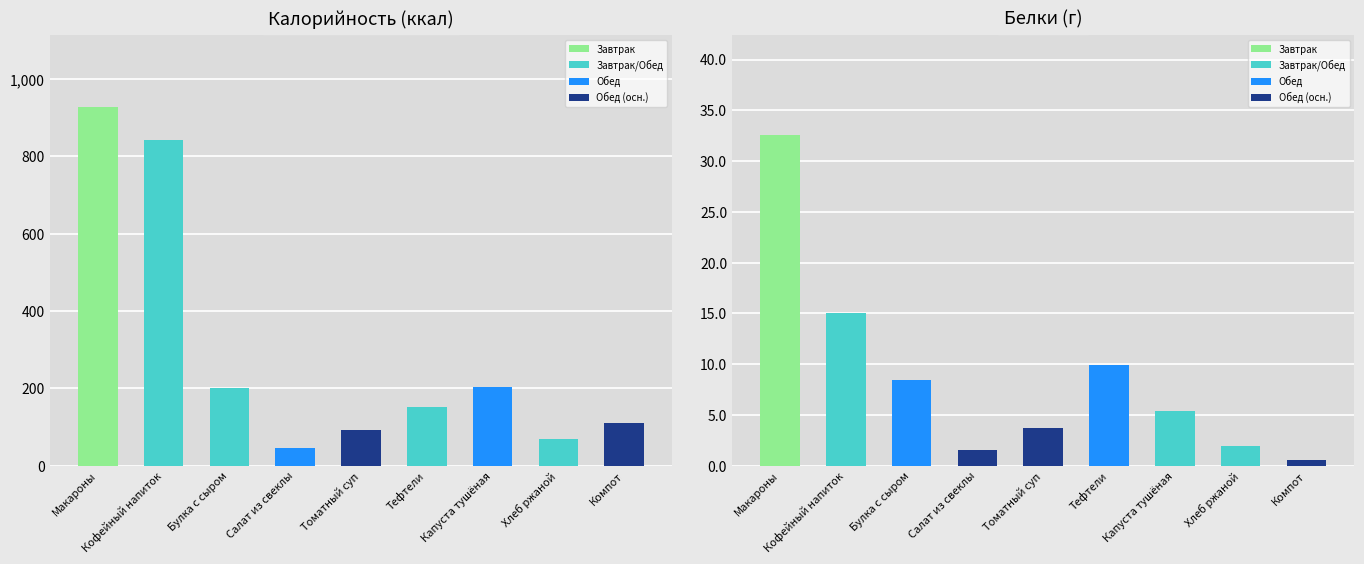

What is the sum of the Белки values at Капуста тушёная and Макароны?

38.0